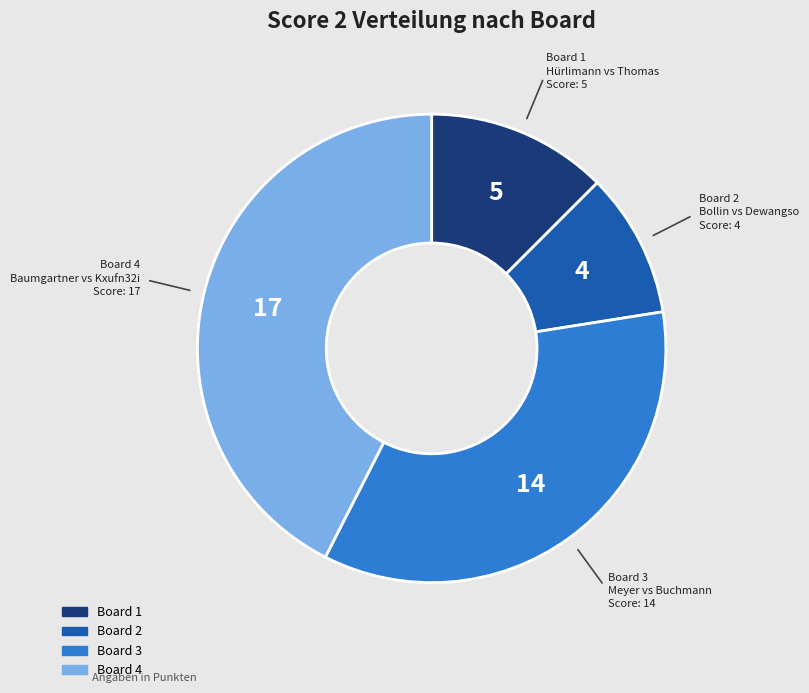

Is there any slice that represents more than half of the pie?

No